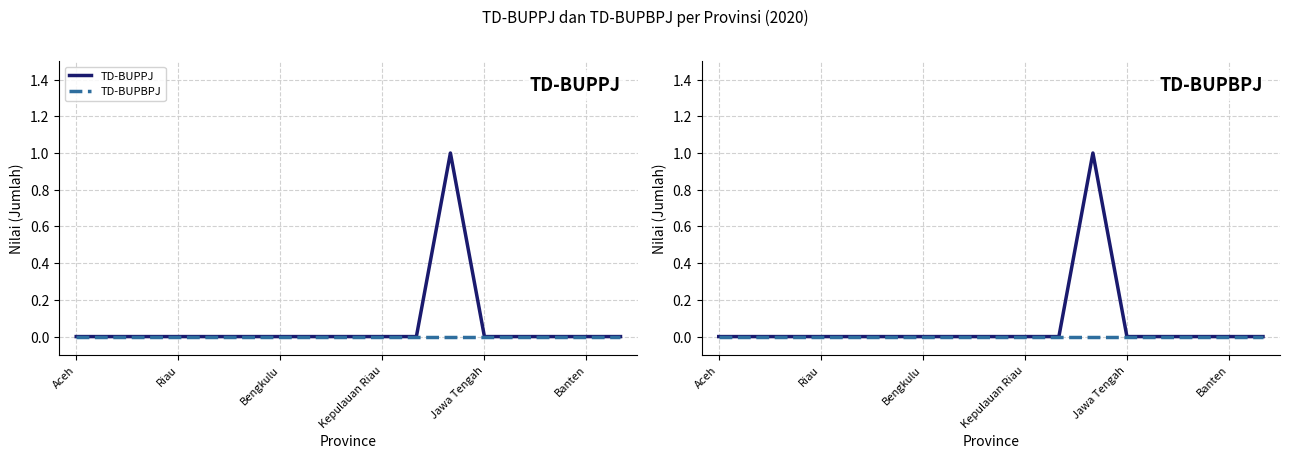

How many positive values does the TD-BUPPJ series have?

1